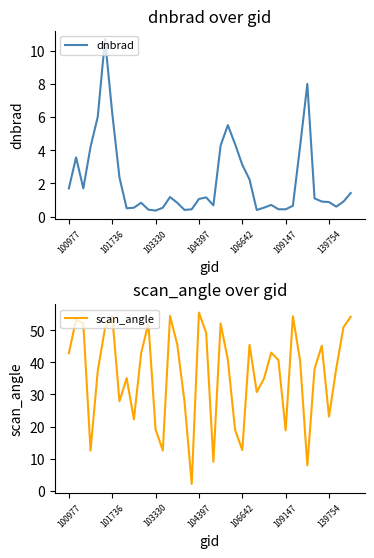

What position from the left is 34?

35